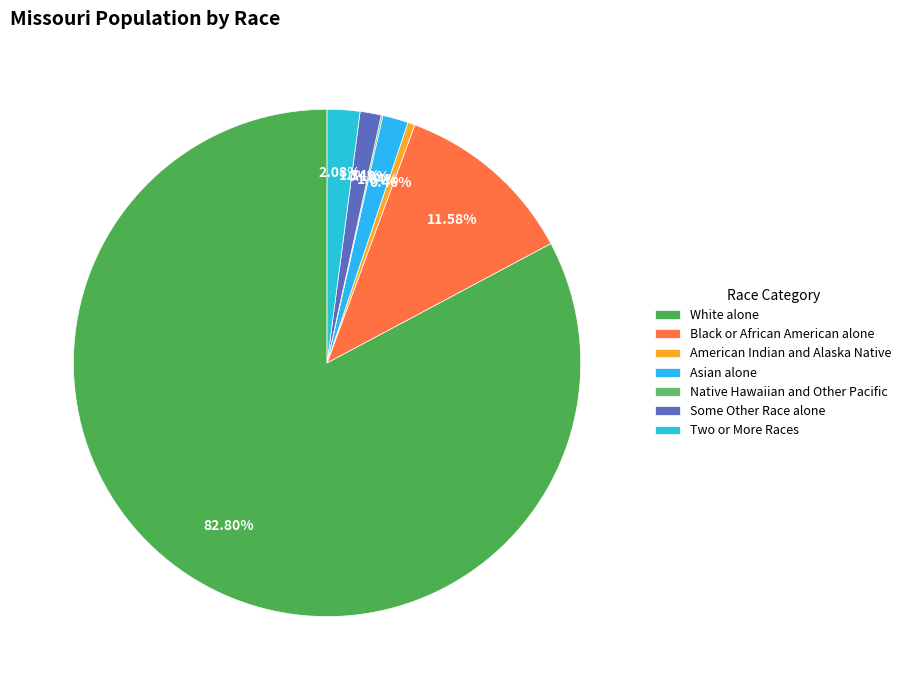

Count the number of slices in the pie.

7